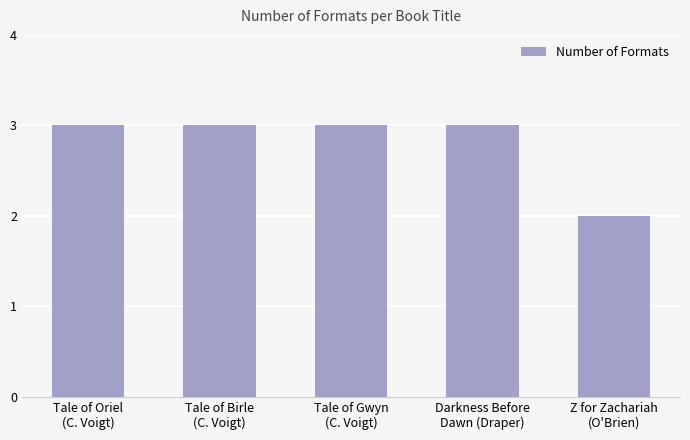

The chart shows a value of 2 at Tale of Birle
(C. Voigt). True or false?

False